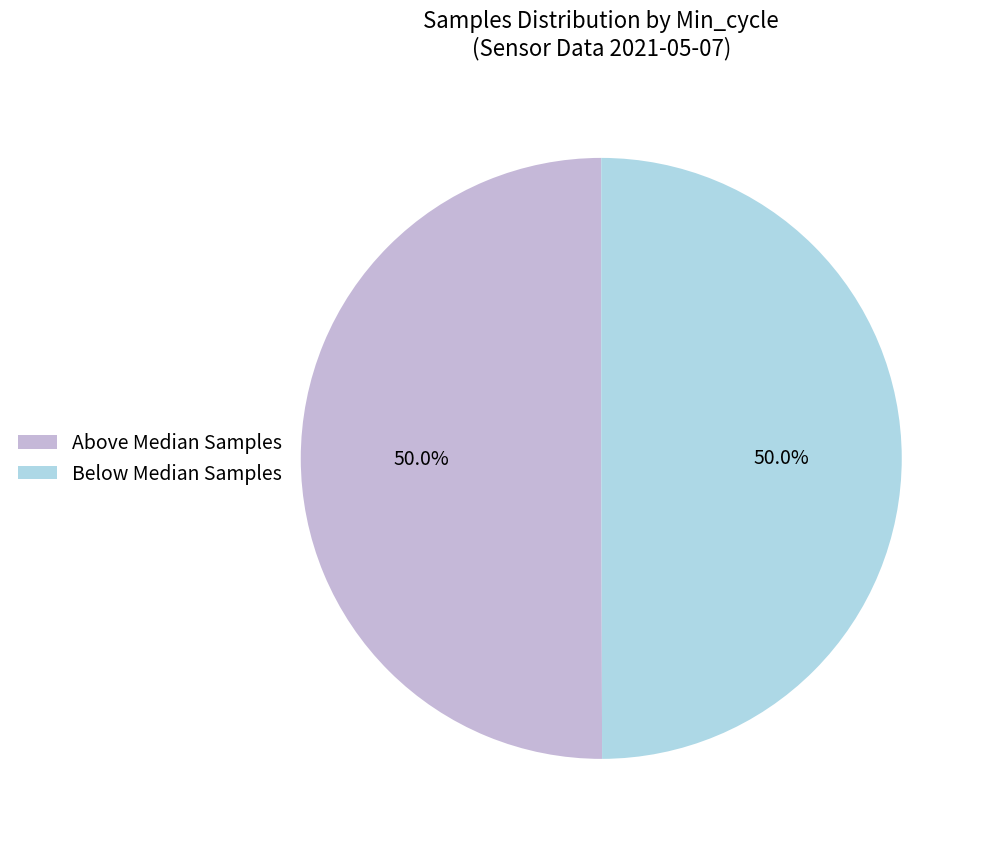

Approximately how many times larger is the value at Below Median Samples compared to Above Median Samples?

1.0